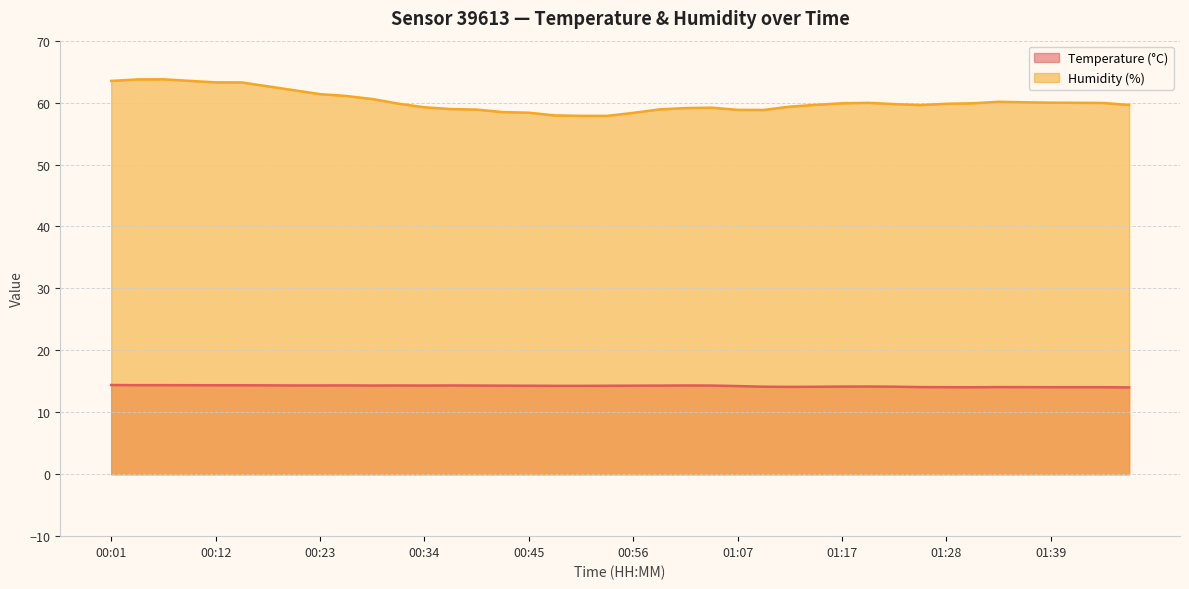

The Temperature (°C) series shows 14.3 at 00:20. True or false?

True